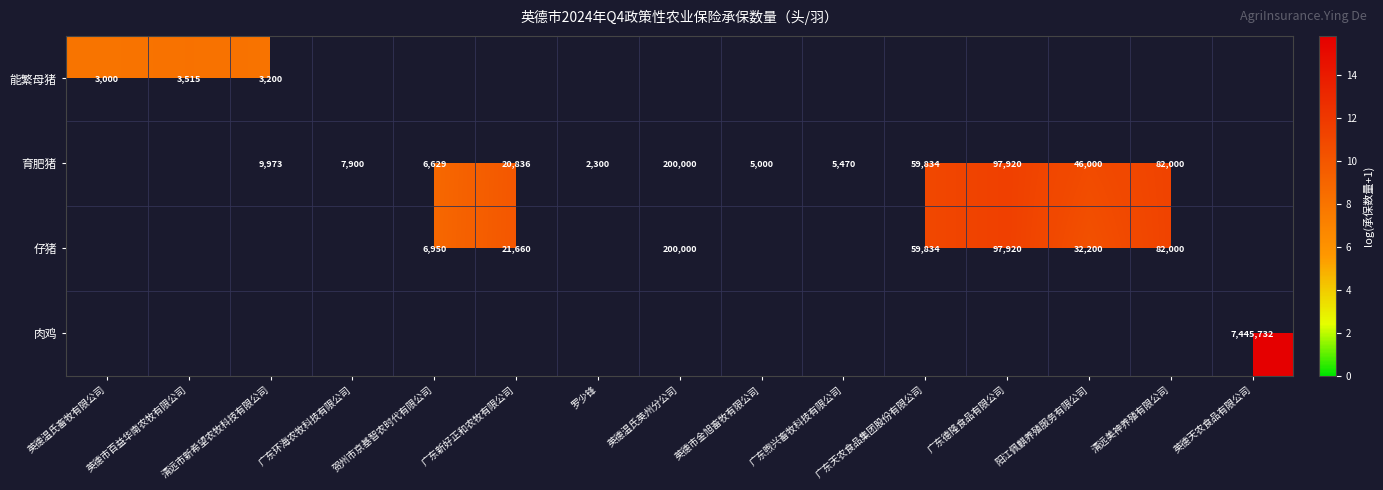

What is the greatest value displayed?

15.8